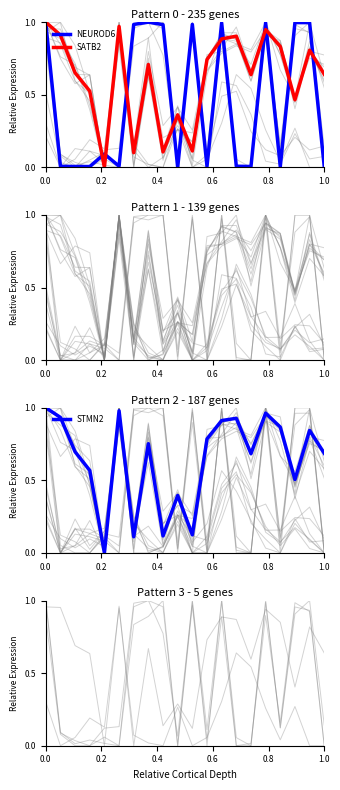

What is the difference between the maximum and second lowest values in the SATB2 series?

0.9